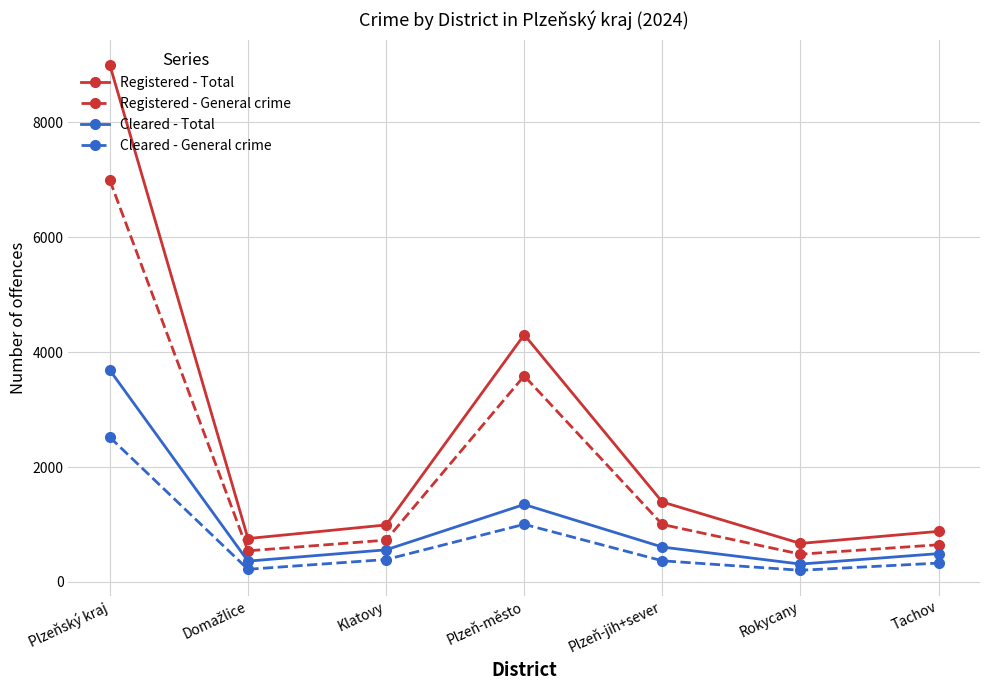

At which label is Cleared - Total closest to 1999?

Plzeň-město